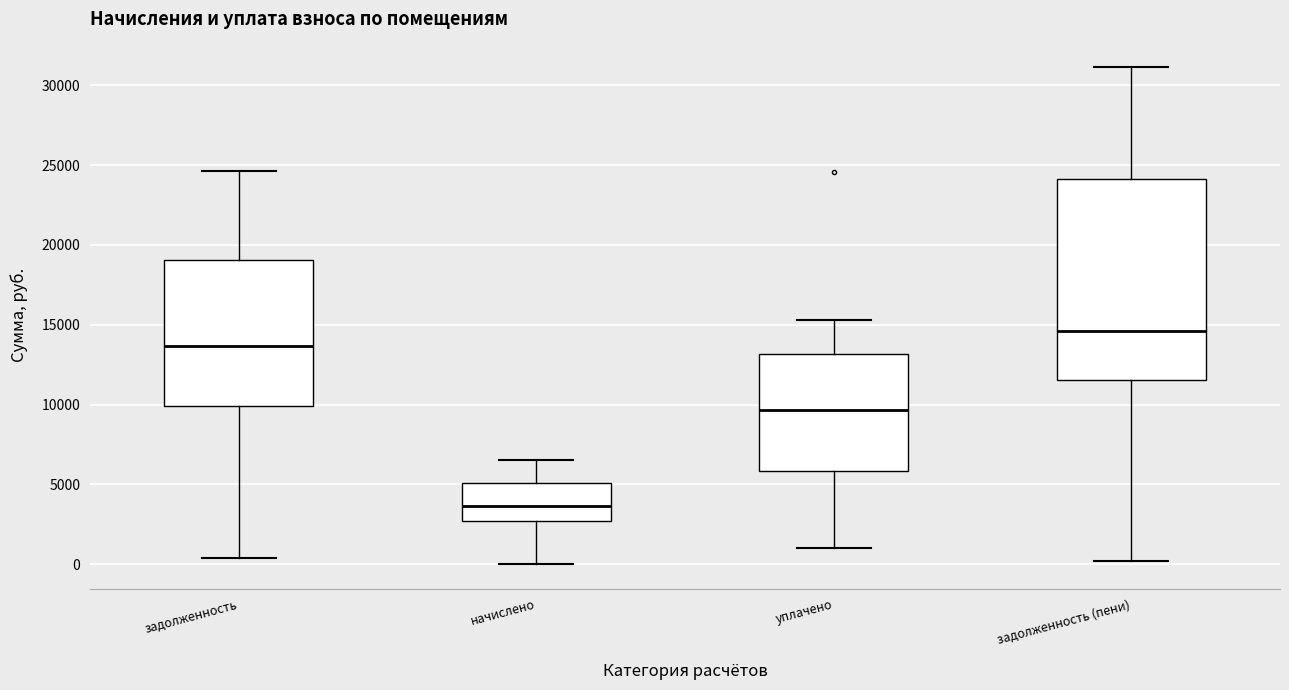

Reading left to right, transcribe this box plot: for each box, give where its median line is, the range the box spans, and where its two whiskers end, as read against the y-axis. The values are not printed on the chart, so give them approximately, as read against the axis.

задолженность: median 13500, box 10000 to 19000, whiskers 500 to 24500
начислено: median 3500, box 2500 to 5000, whiskers 0 to 6500
уплачено: median 9500, box 6000 to 13000, whiskers 1000 to 15500
задолженность (пени): median 14500, box 11500 to 24000, whiskers 0 to 31000